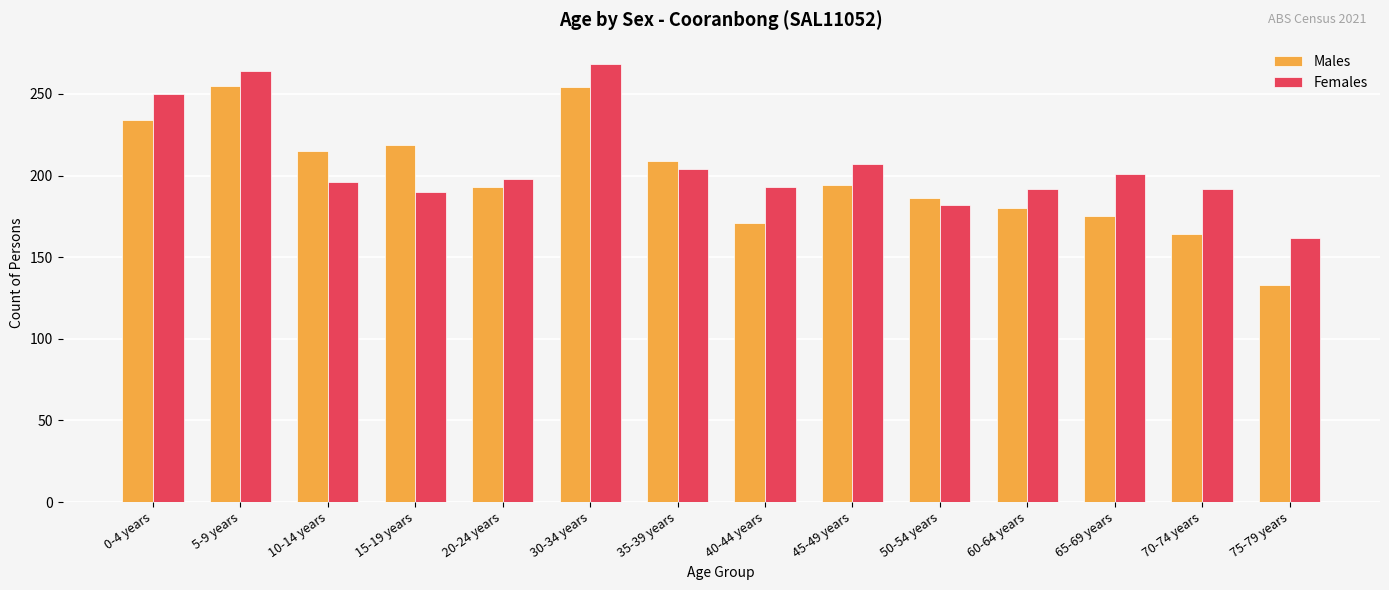

What is the approximate value of Males at 45-49 years?

194